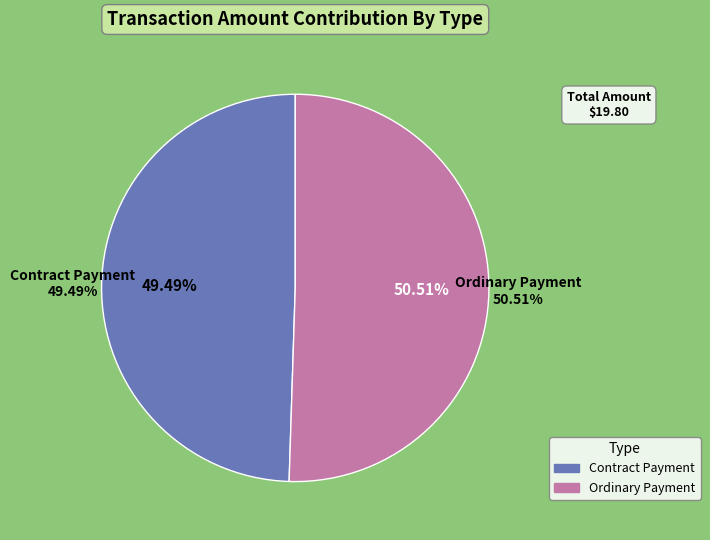

To the nearest percent, what portion does Ordinary Payment represent?

51%